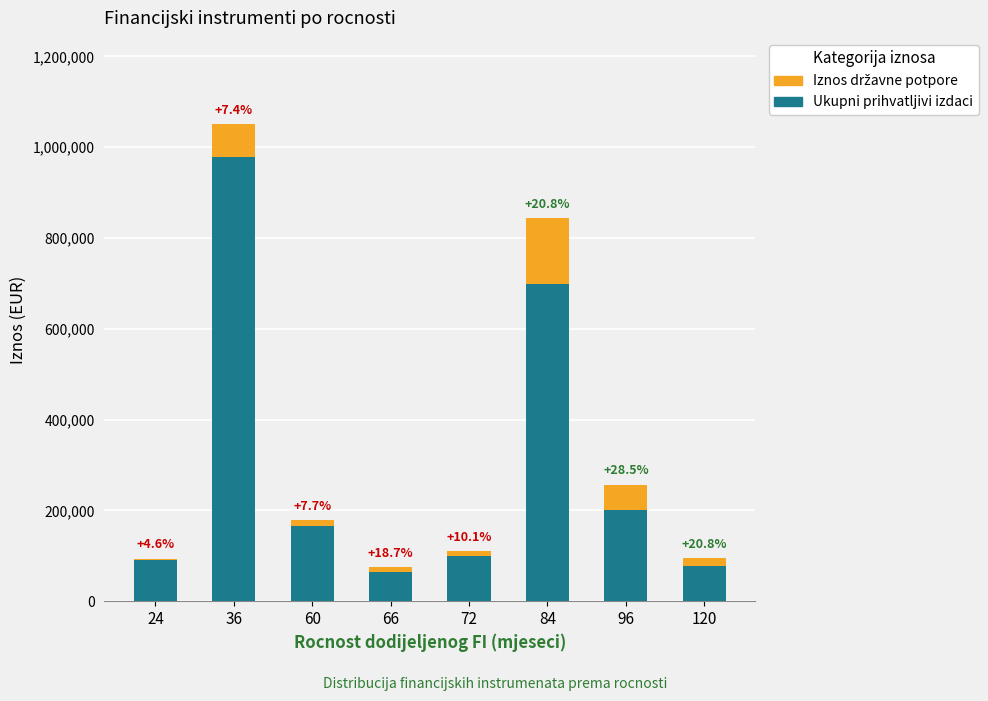

Are the bars horizontal?

No